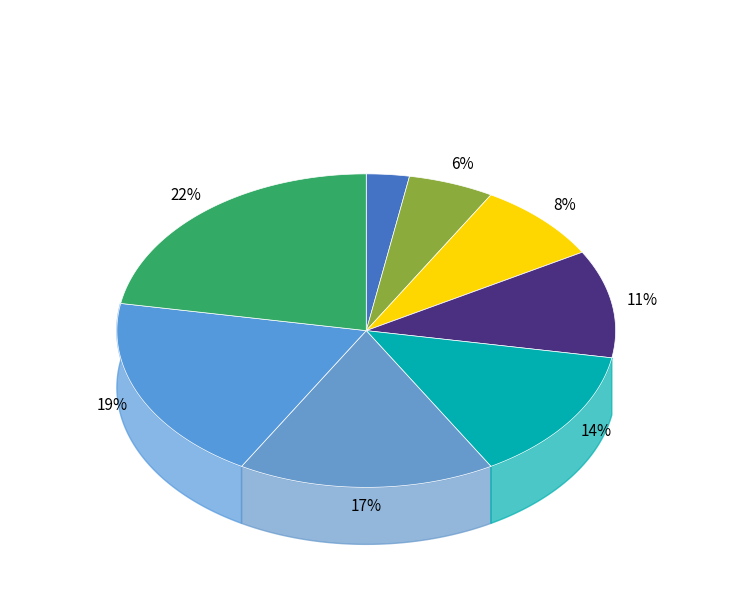

How many slices are in this pie chart?

8